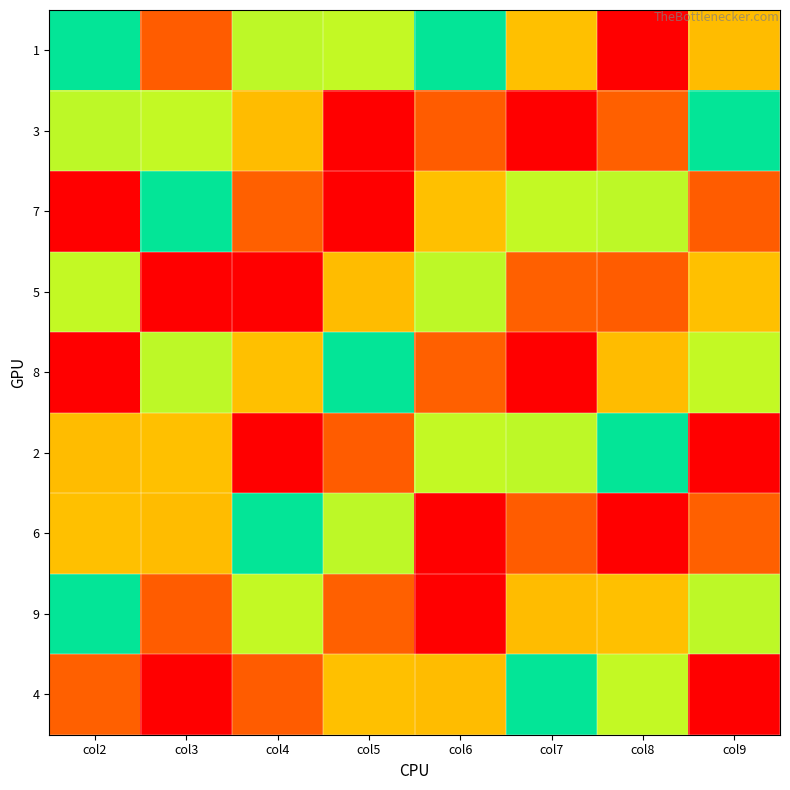

What is the total value across all series at col4?

45